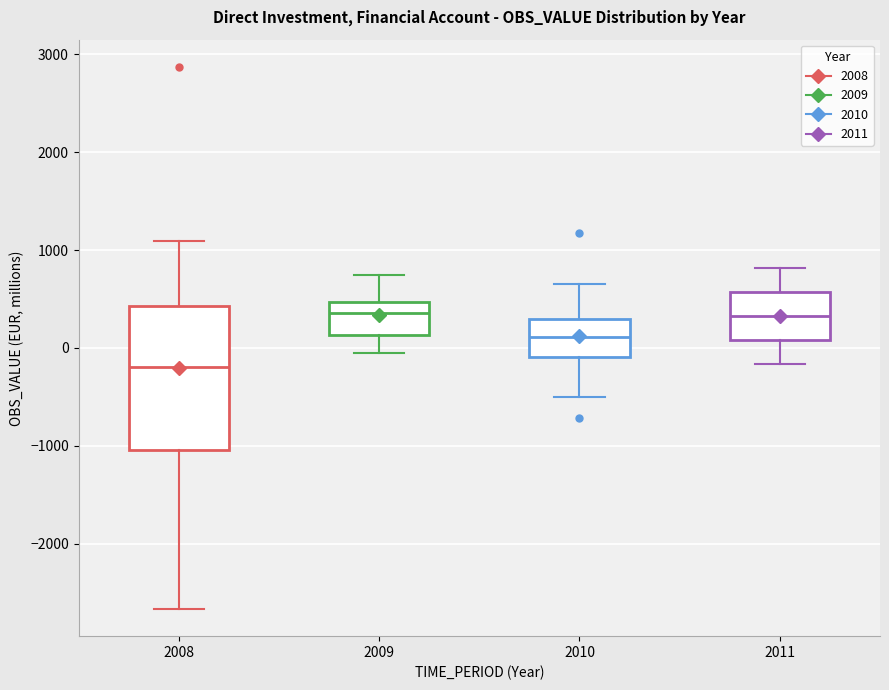

Where does the upper whisker of the box at x = 2009 end on the y-axis? The values are not printed on the chart, so give them approximately, as read against the axis.

700